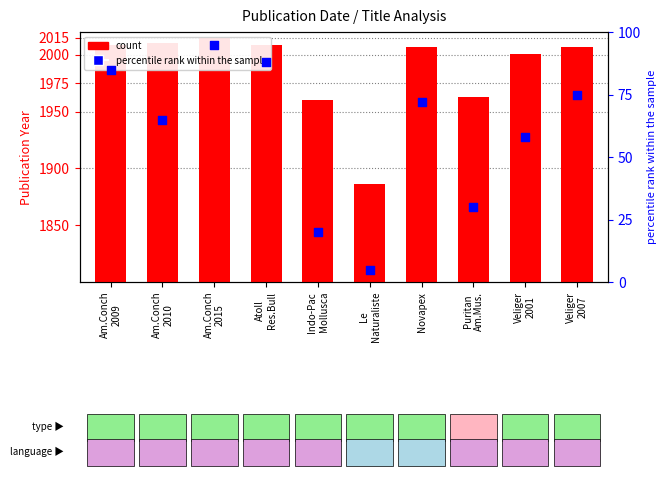

At how many categories does at least one series exceed 473?

10